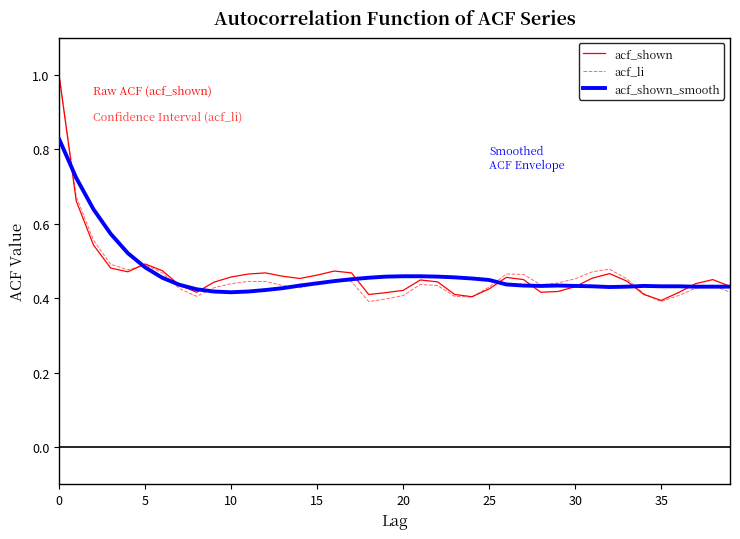

What is the maximum value for acf_shown?

1.0